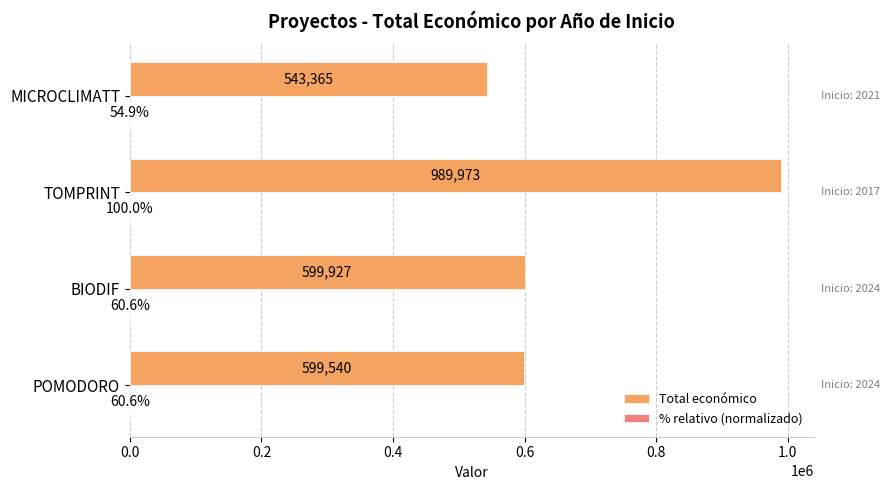

Count the number of data series in this chart.

2